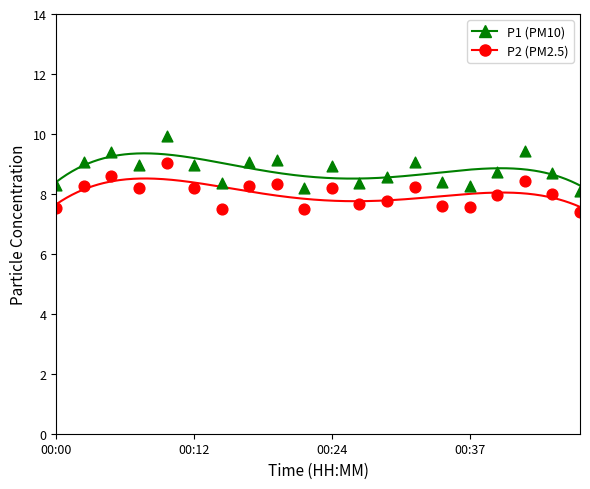

Across all data points, what is the range of Y values (max minus min)?

2.5